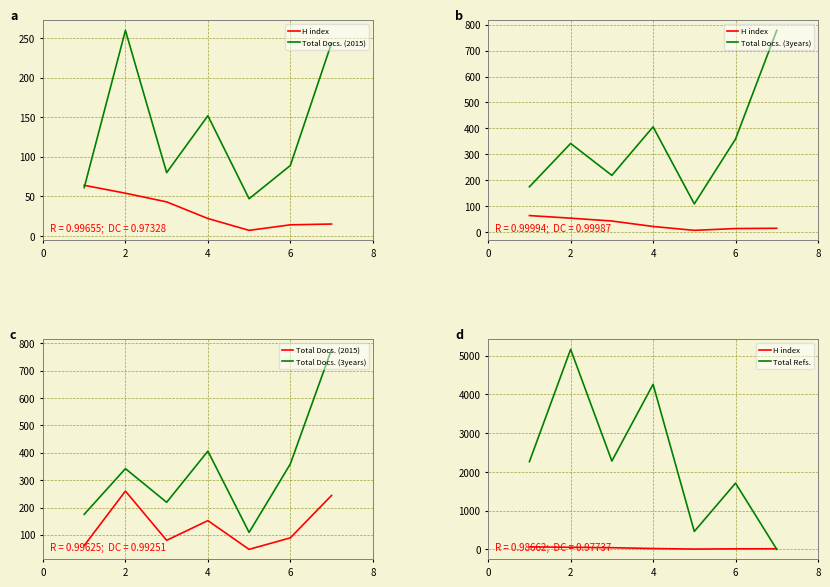

In Total Docs. (2015), how many points are higher than both neighbors (excluding endpoints)?

2